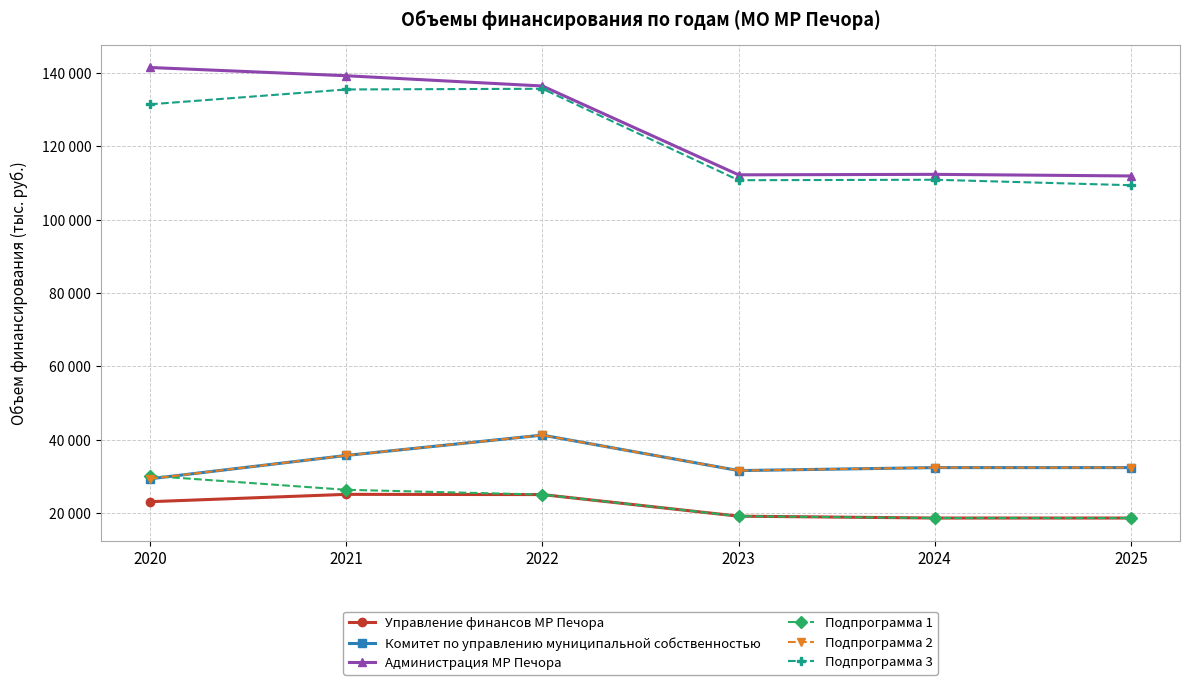

What is the minimum value for Управление финансов МР Печора?

18660.9